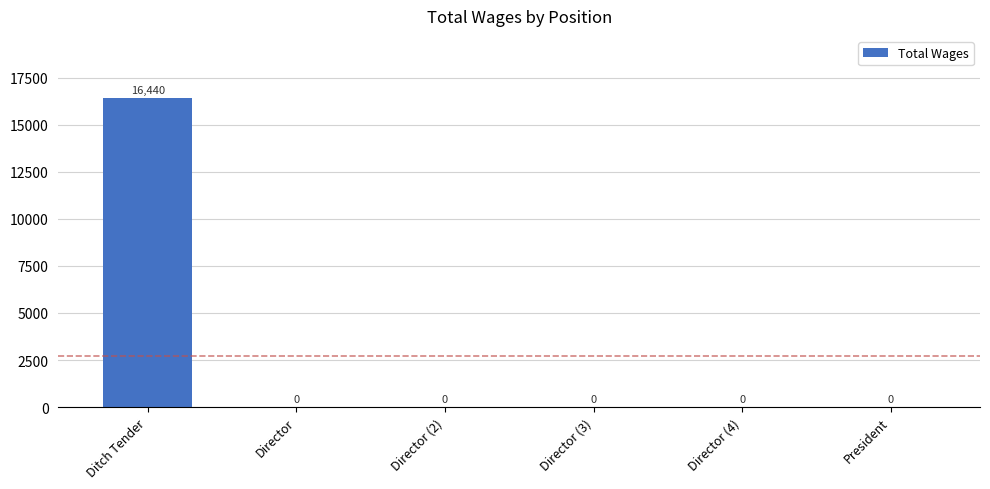

Is it true that the value at Director is -8935?

False